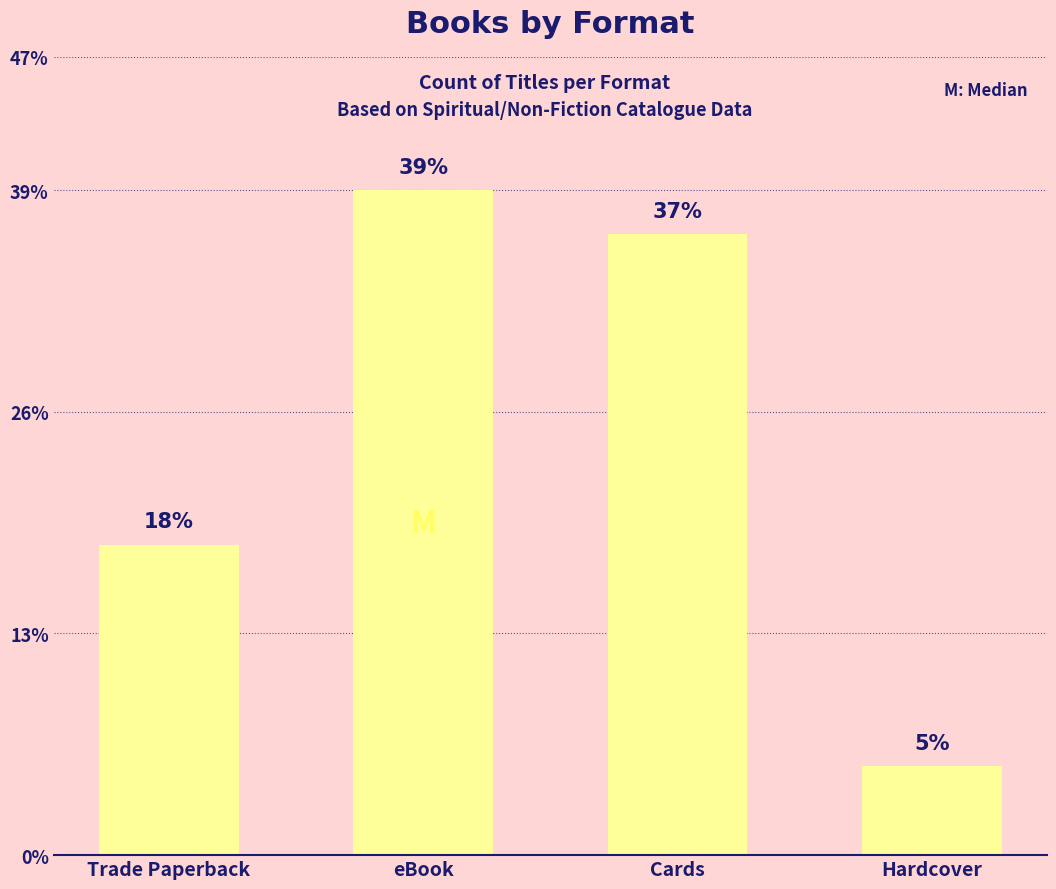

Are the bars horizontal?

No